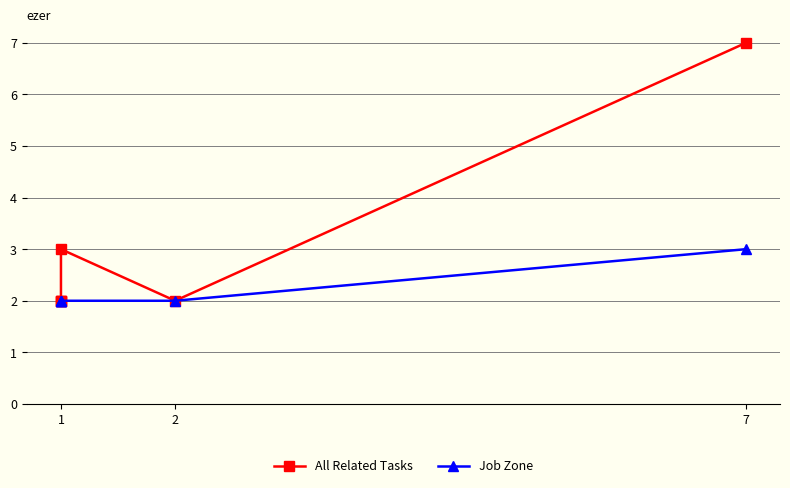

True or false: All Related Tasks and Job Zone cross at least once.

False